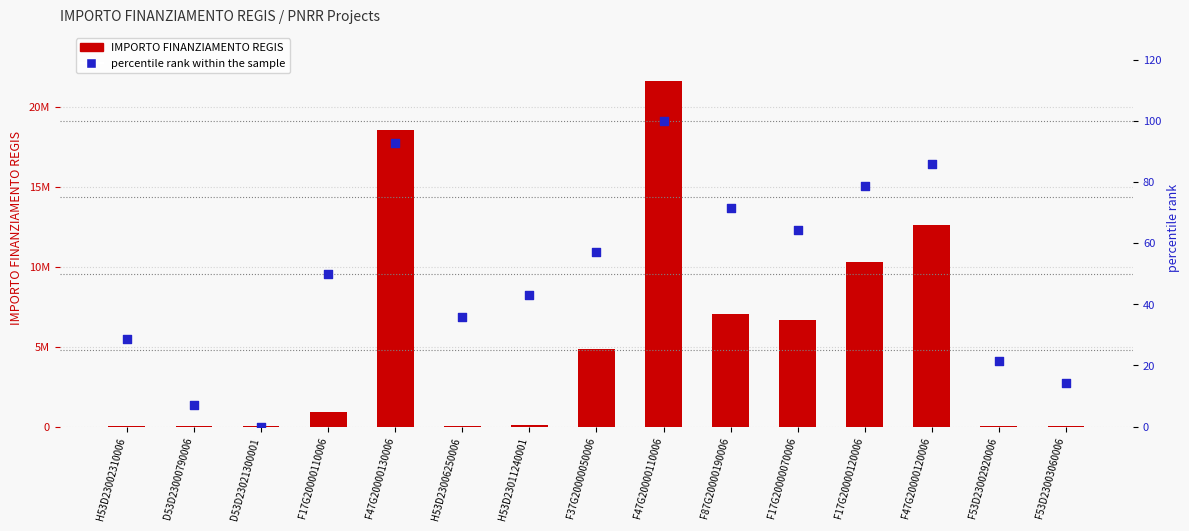

Which series has the largest total across all categories?

IMPORTO FINANZIAMENTO REGIS